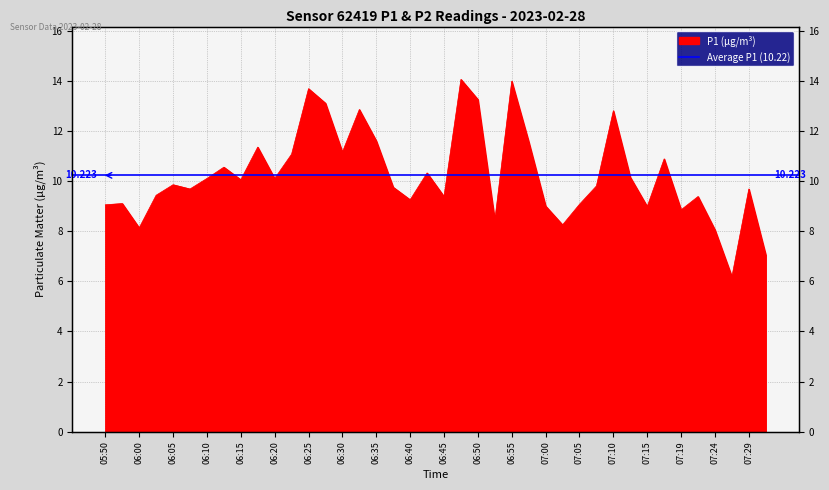

How many points are lower than both their immediate neighbors (excluding endpoints)?

12